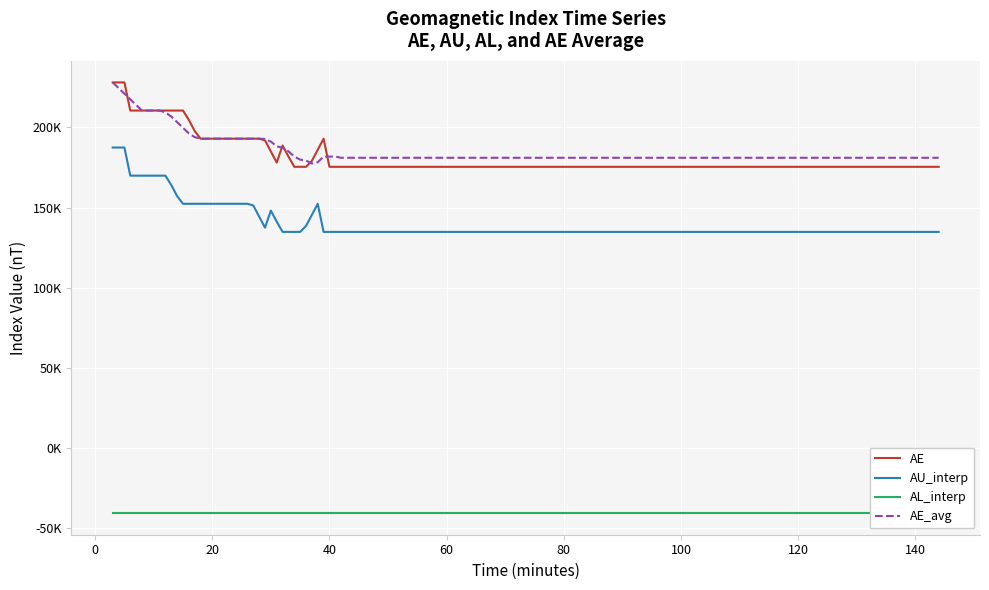

How many lines are shown in the chart?

4